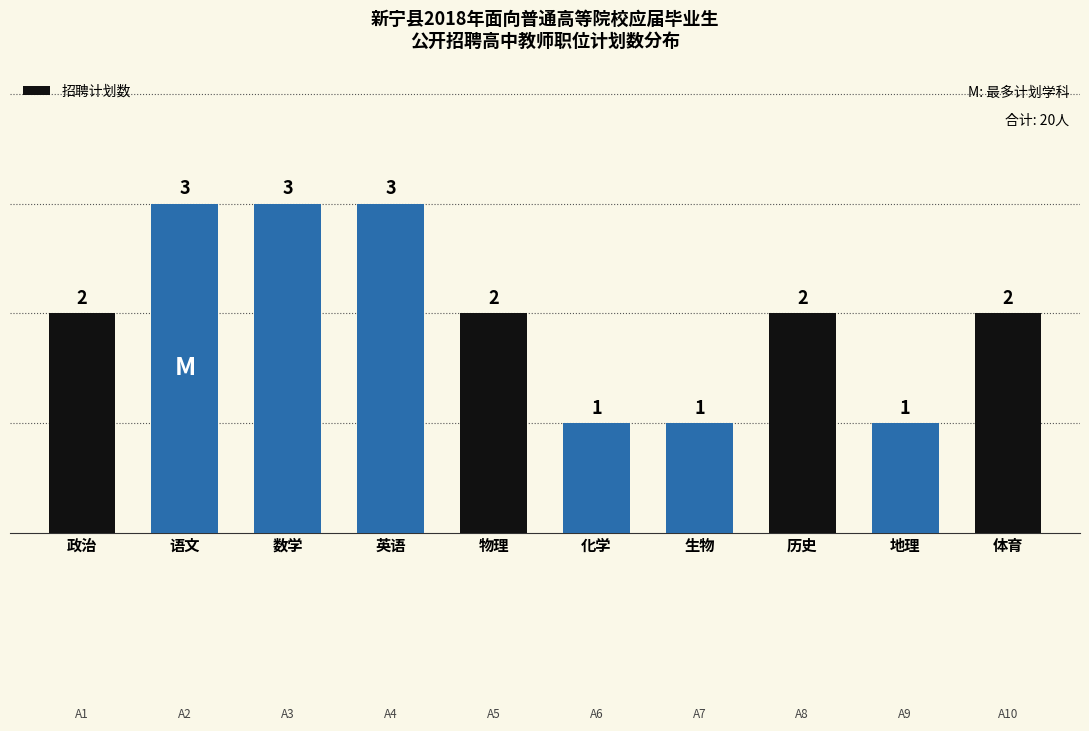

Reading left to right, what are all the values shown in this chart?

政治=2	语文=3	数学=3	英语=3	物理=2	化学=1	生物=1	历史=2	地理=1	体育=2